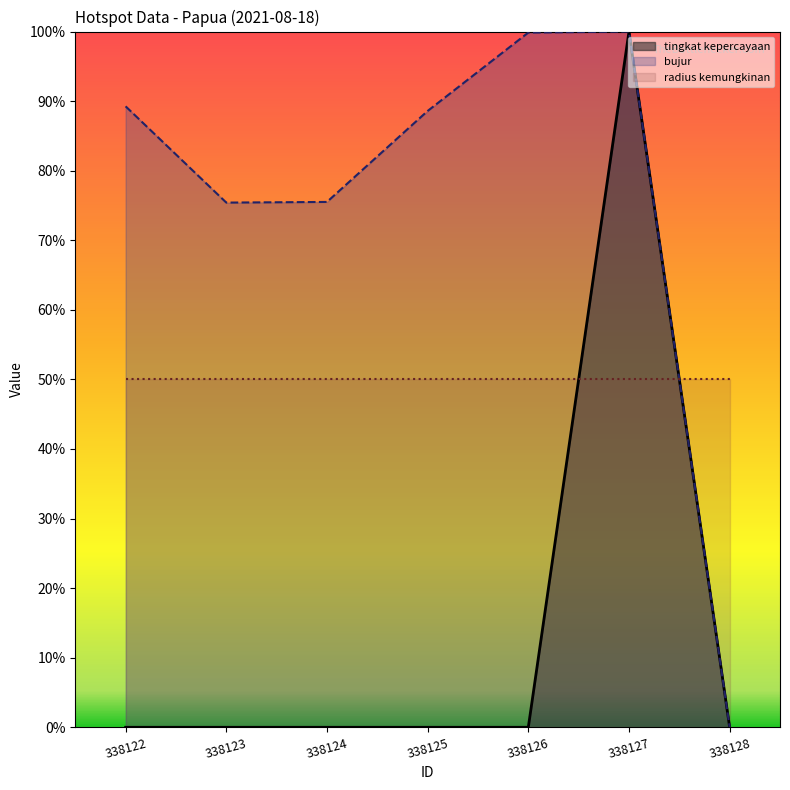

True or false: bujur and tingkat kepercayaan intersect in this chart.

False